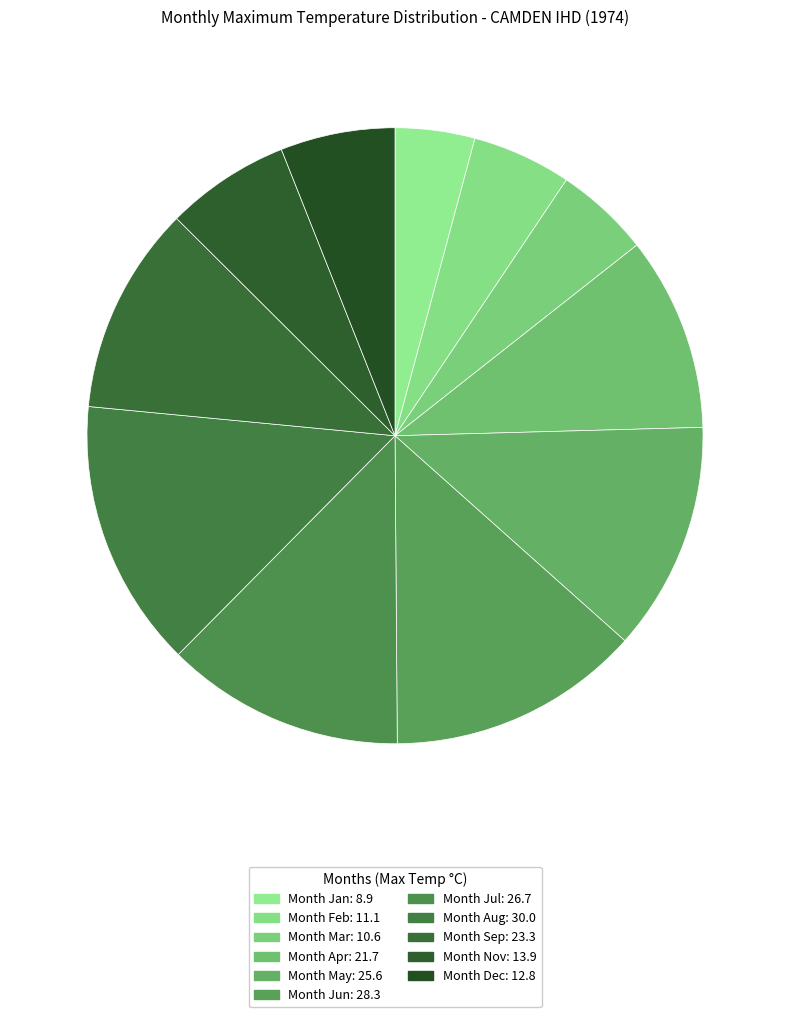

Count the number of slices in the pie.

11